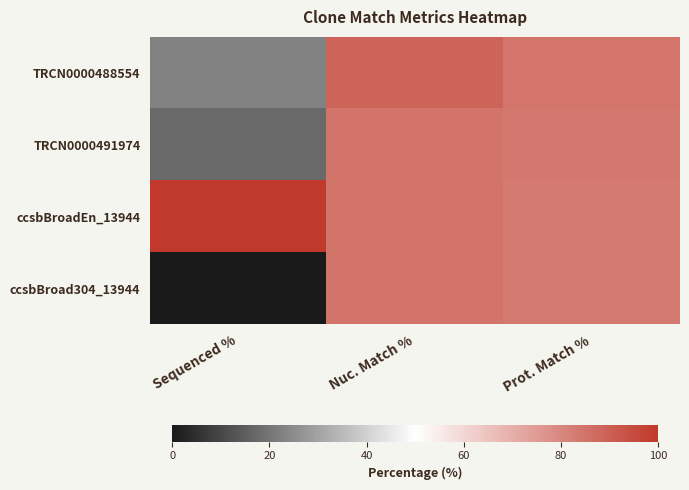

Reading left to right, extract all data points from this chart.

TRCN0000488554: Sequenced %=22.8	Nuc. Match %=88.7	Prot. Match %=84.5
TRCN0000491974: Sequenced %=17.3	Nuc. Match %=84.9	Prot. Match %=83.9
ccsbBroadEn_13944: Sequenced %=100.0	Nuc. Match %=84.8	Prot. Match %=83.5
ccsbBroad304_13944: Sequenced %=0.0	Nuc. Match %=84.8	Prot. Match %=83.5